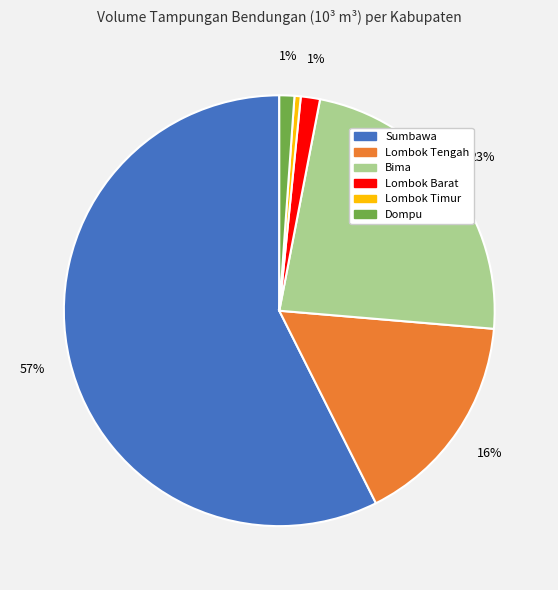

To the nearest percent, what is the average slice percentage?

17%